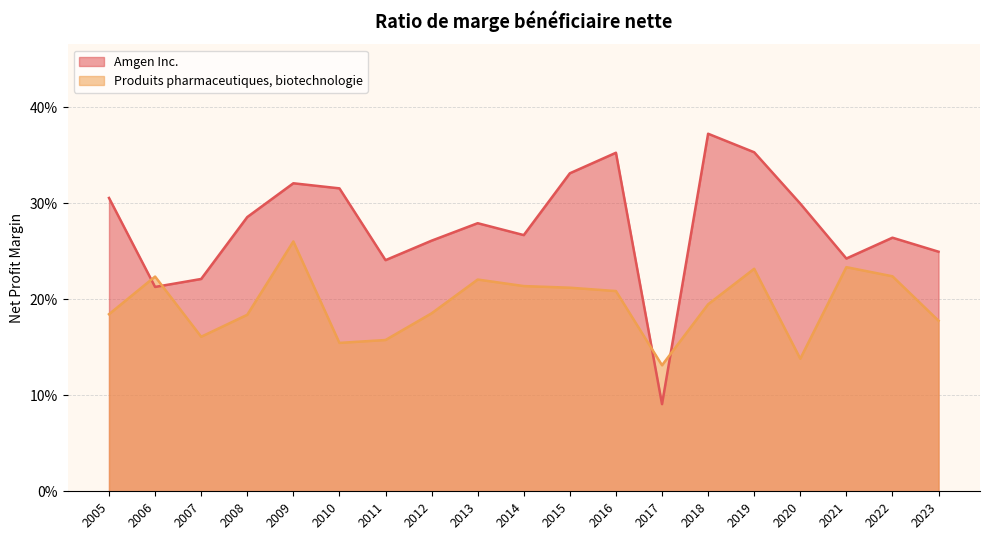

What are all the series names shown in the legend?

Amgen Inc., Produits pharmaceutiques, biotechnologie